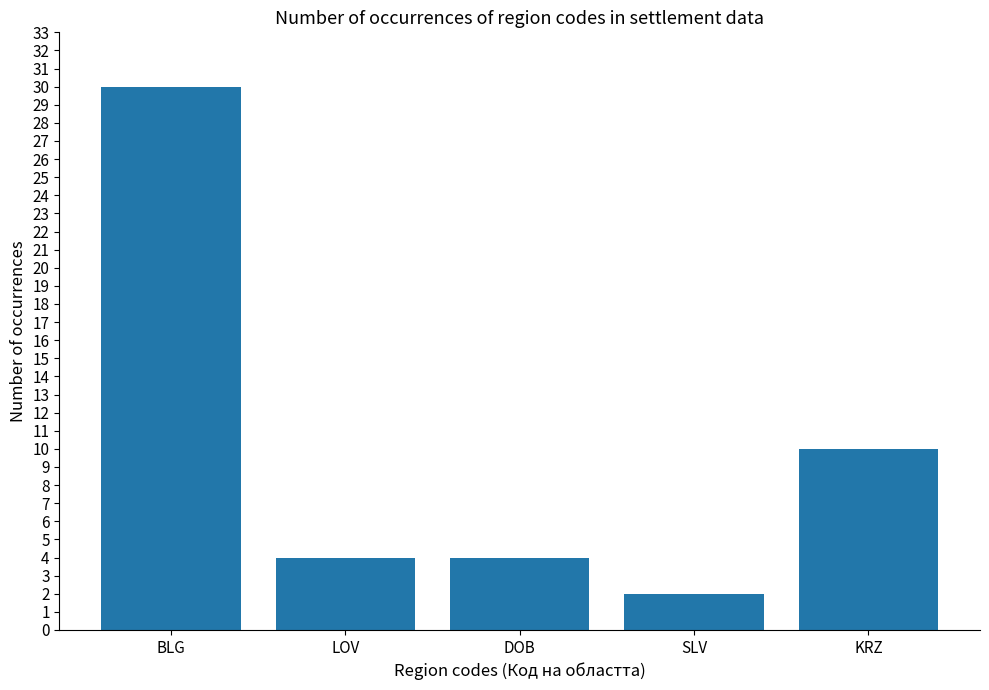

What is the average value?

10